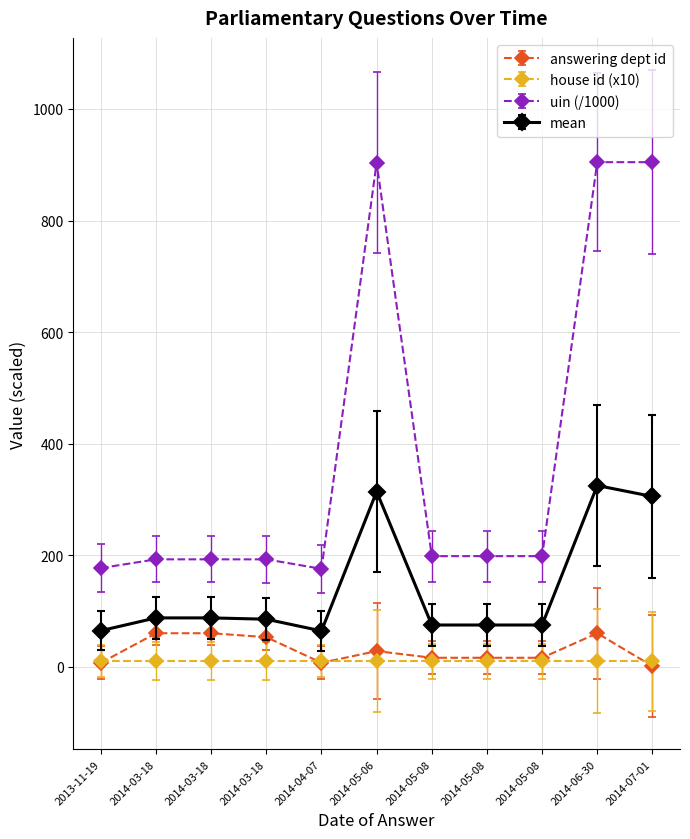

How many data points in answering dept id are less than 16?

3